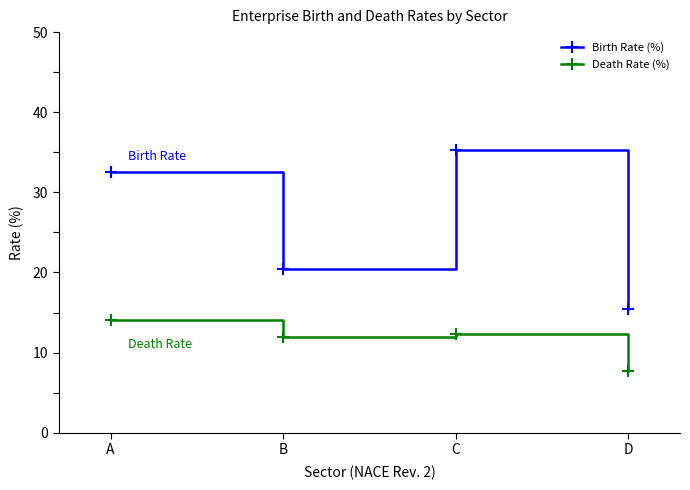

Which category has the lowest value in the Birth Rate (%) series?

D